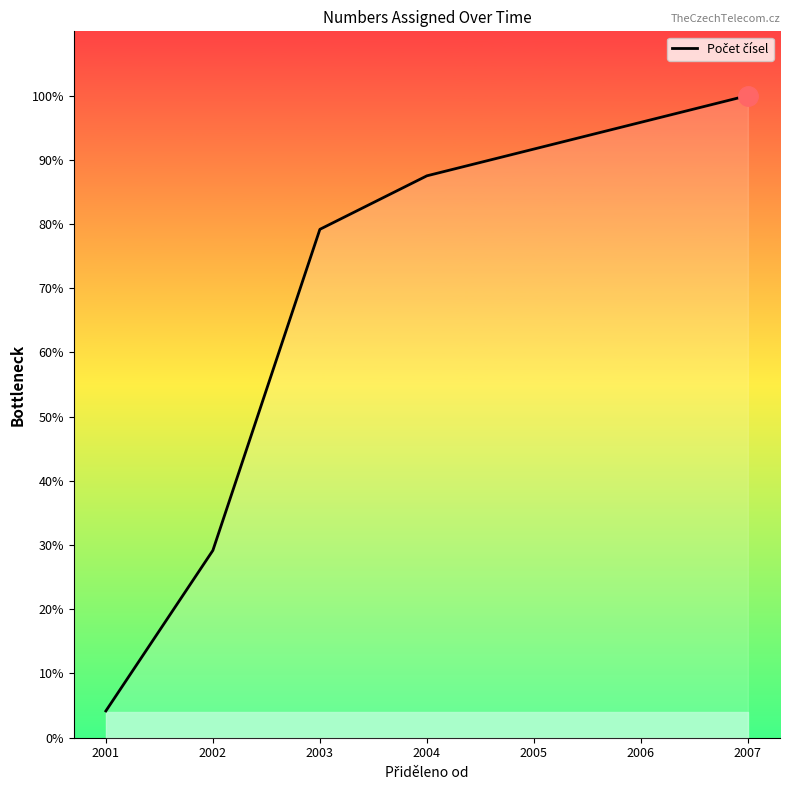

True or false: the data has more than 1 interior local peaks.

False